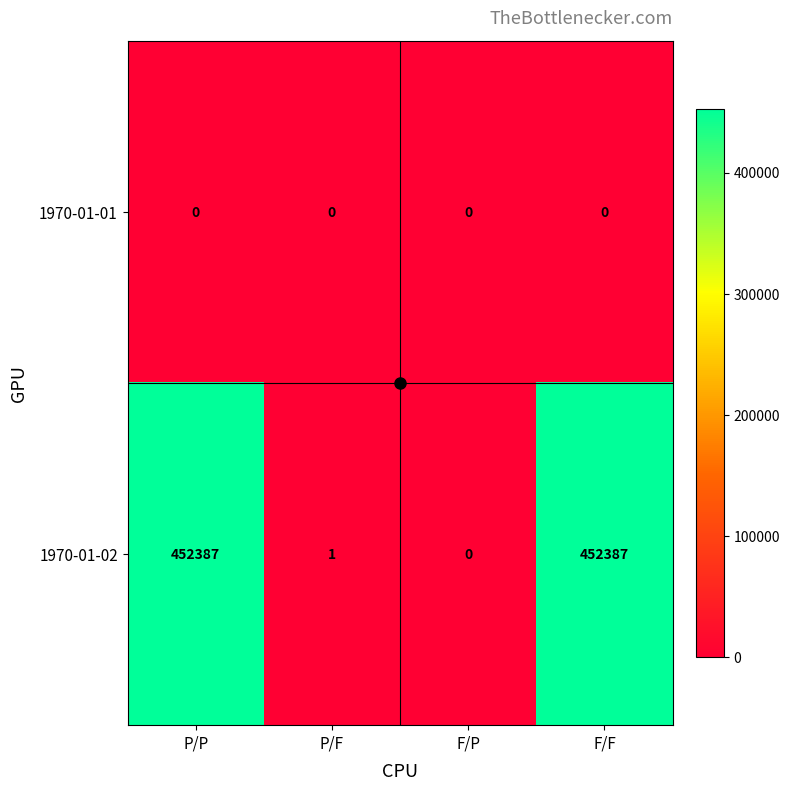

Rank the series at P/F from lowest to highest value.

1970-01-01, 1970-01-02